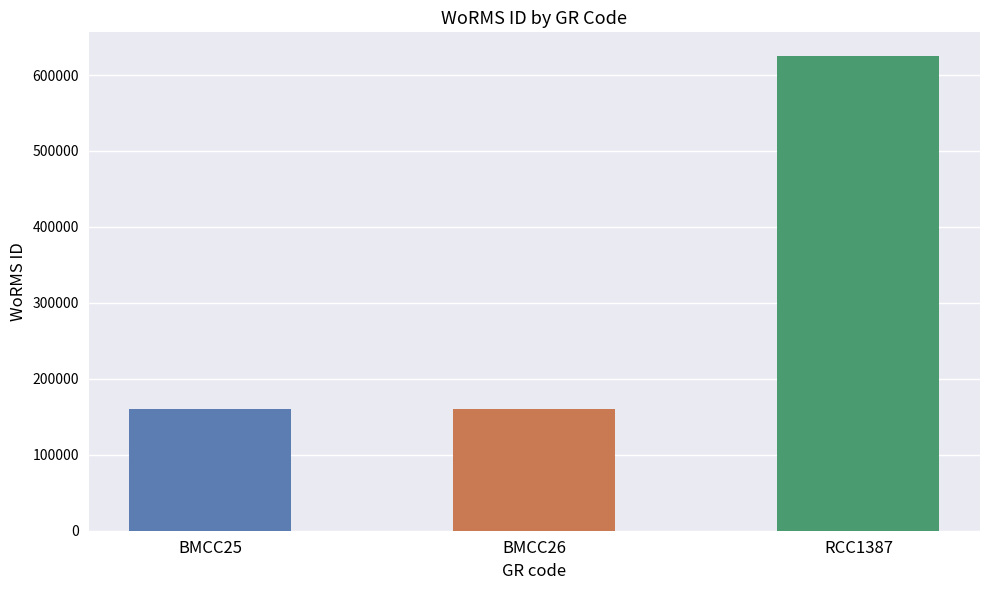

Does the chart contain stacked bars?

No